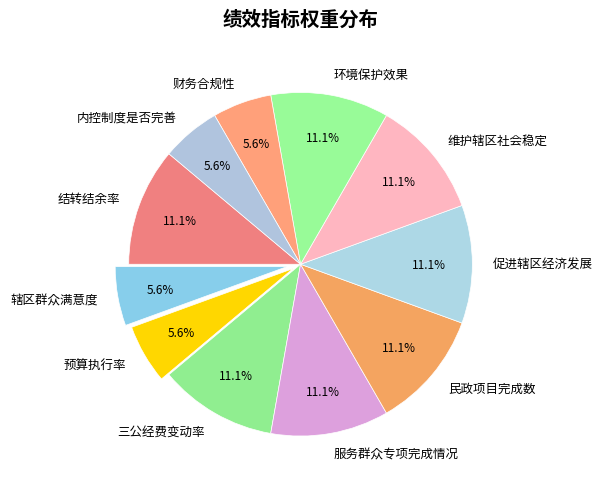

How many slices are in this pie chart?

11